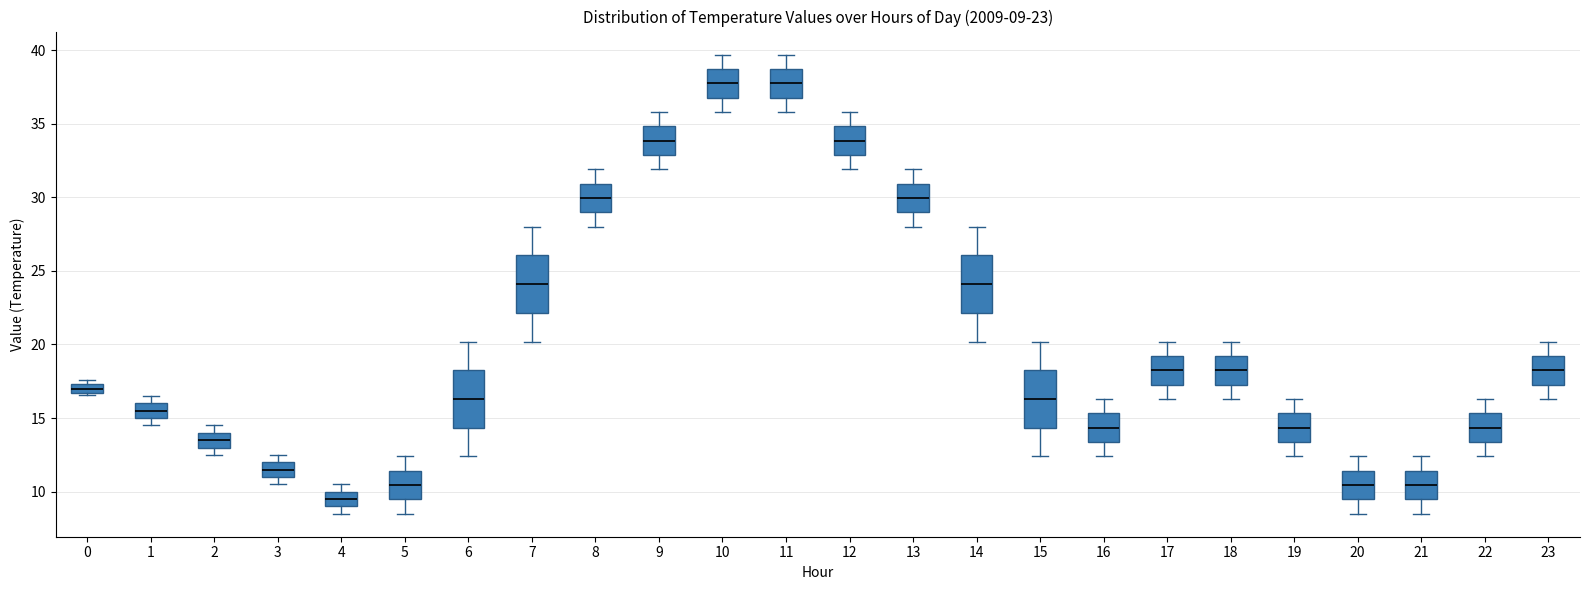

Which box has the lowest median line?

4